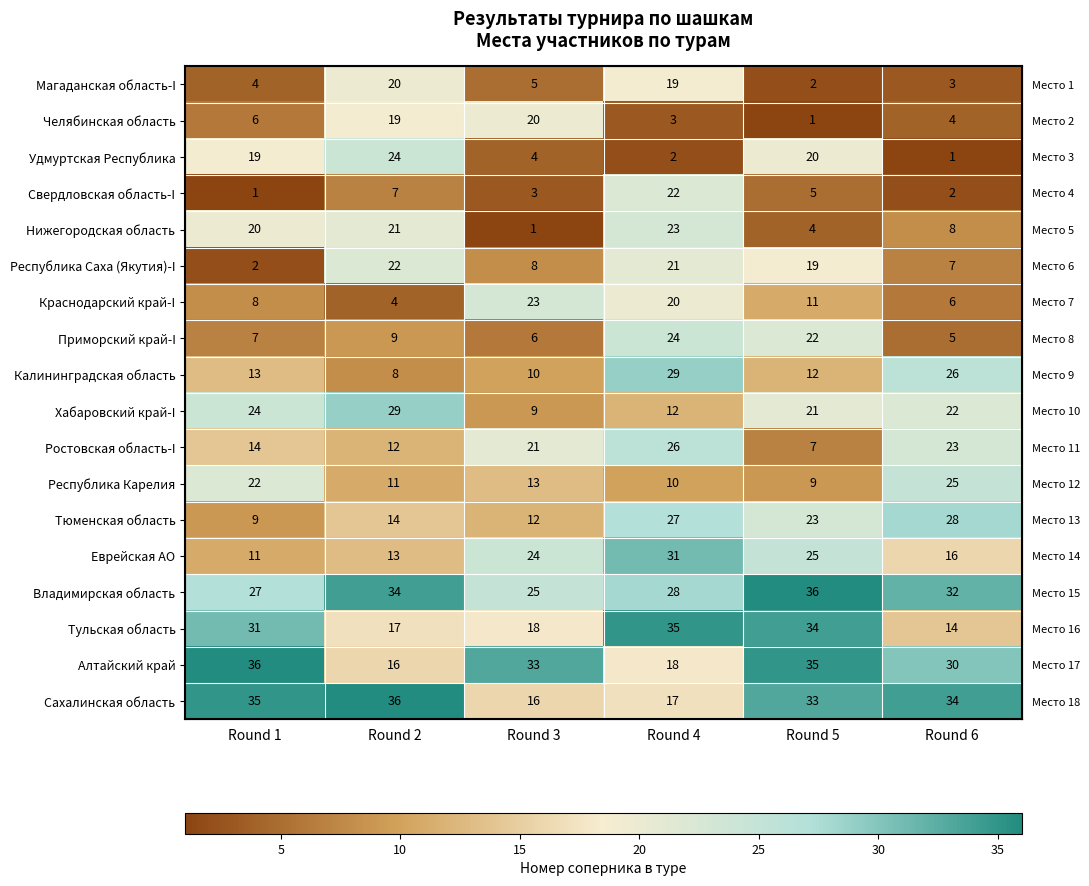

Is it true that Калининградская область equals 2 at Round 2?

False